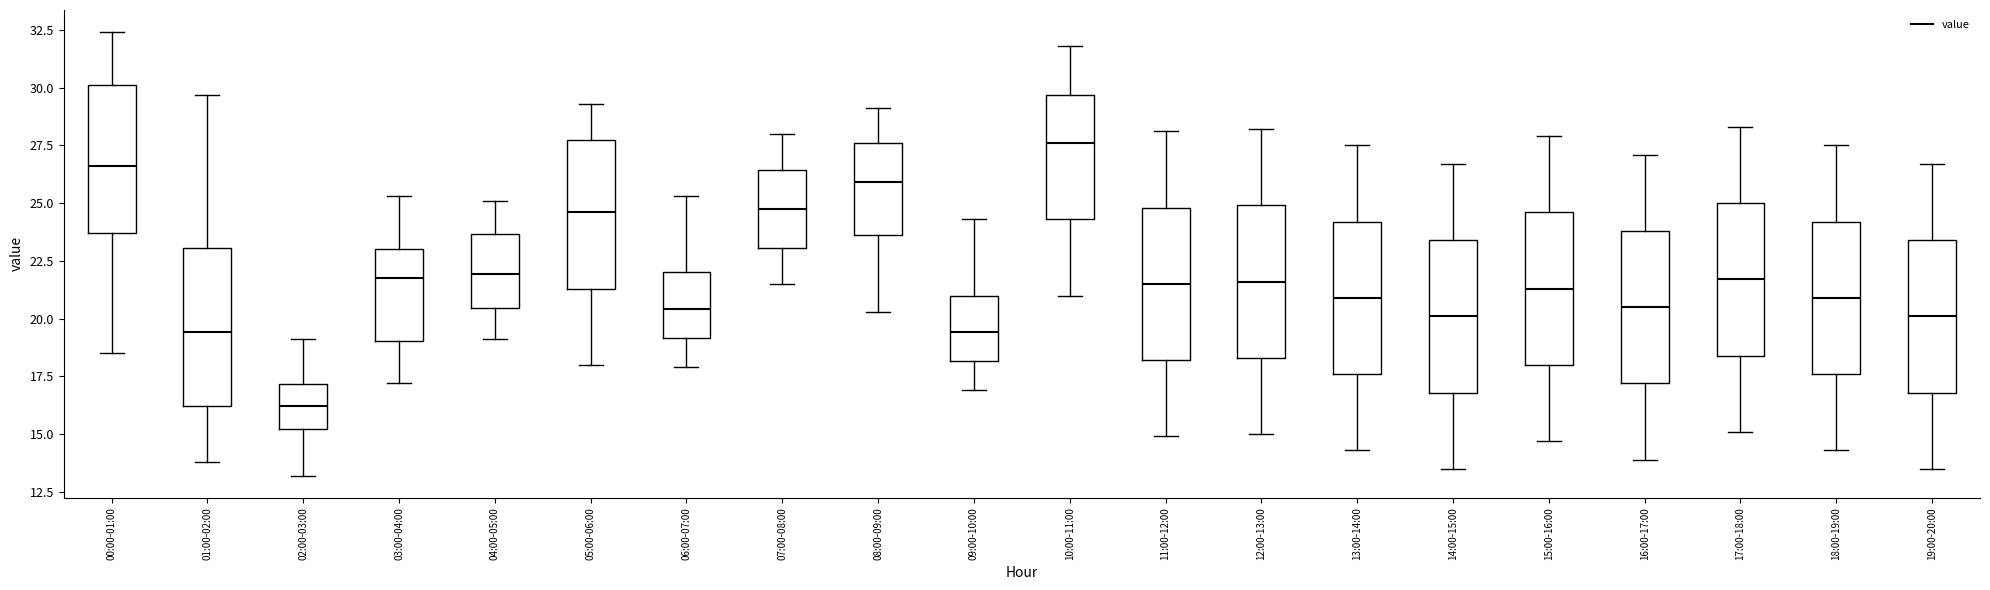

Where is the lower edge of the box for 17:00-18:00 on the y-axis? The values are not printed on the chart, so give them approximately, as read against the axis.

18.5